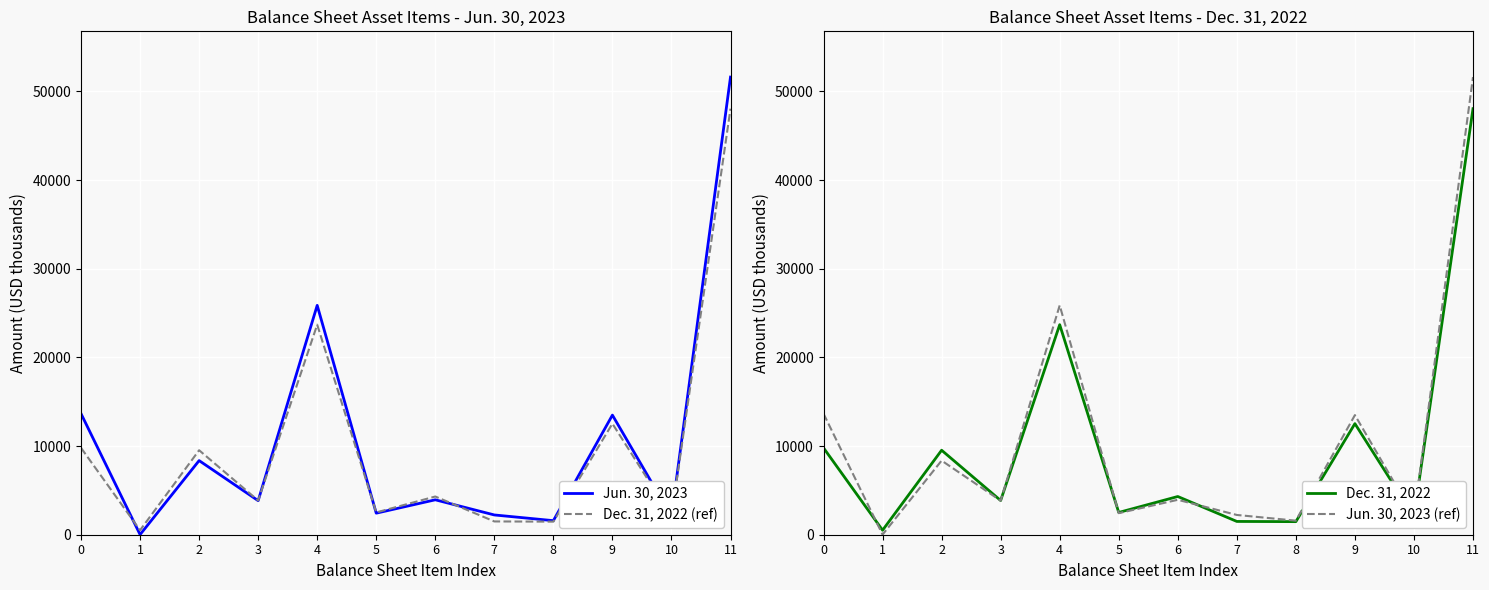

Where do Jun. 30, 2023 and Dec. 31, 2022 (ref) first cross each other?

0 and 1